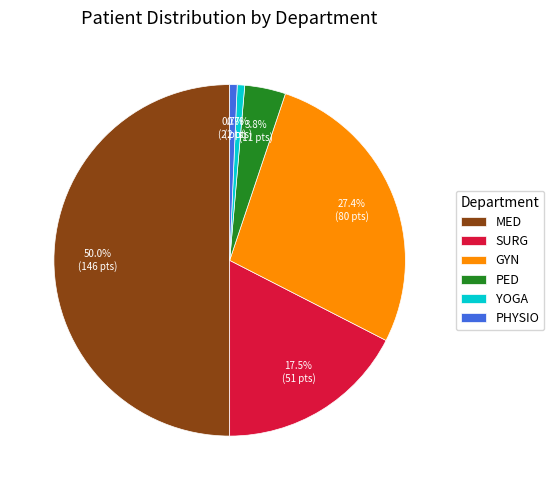

The PED slice represents 4% of the pie. True or false?

True